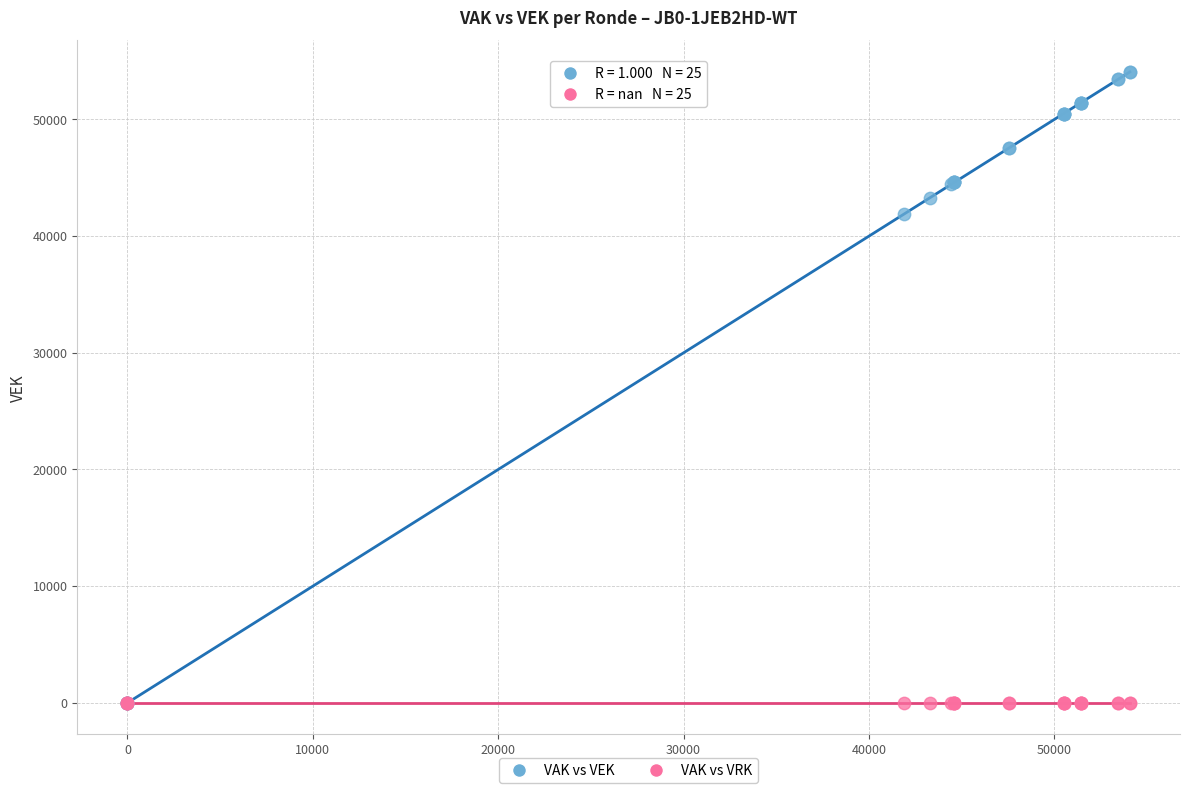

Across all series, what Y value is closest to 27034?

41864